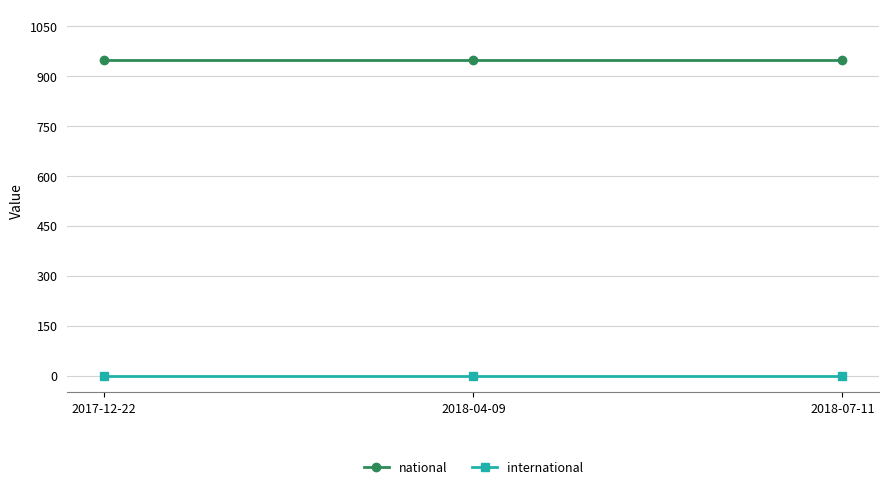

Rank the series by their average value, from lowest to highest.

international, national